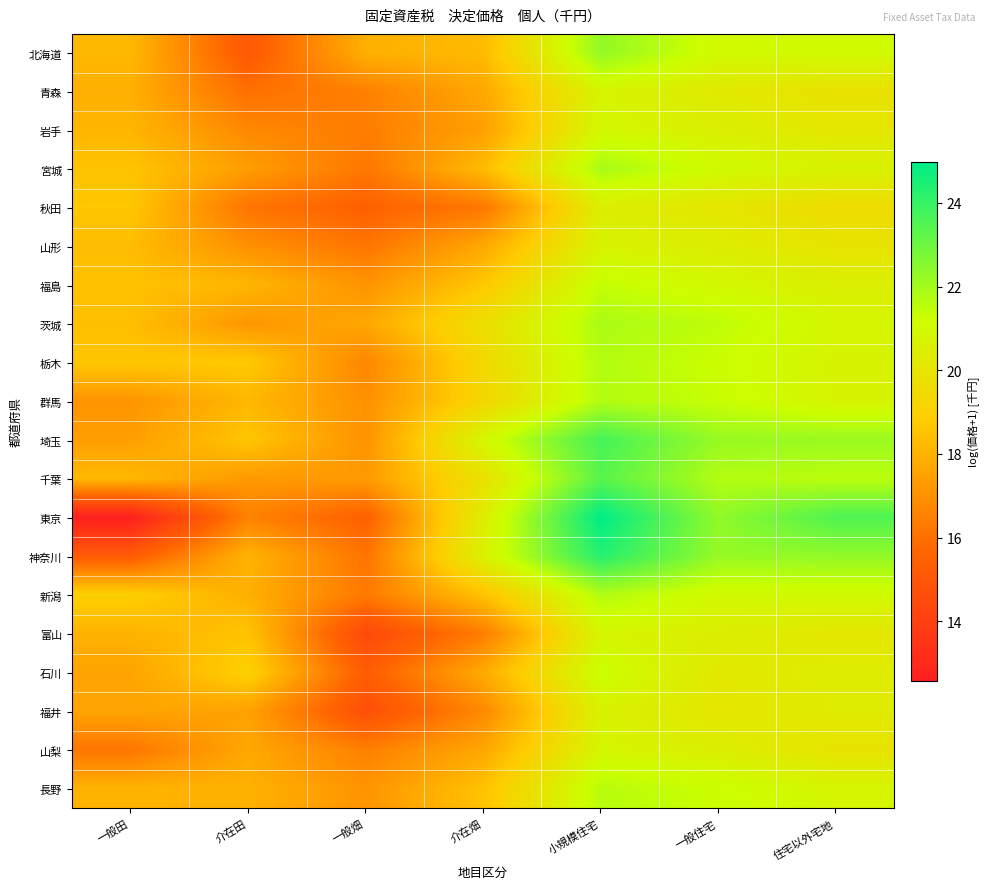

At which category is the sum across all series the highest?

小規模住宅